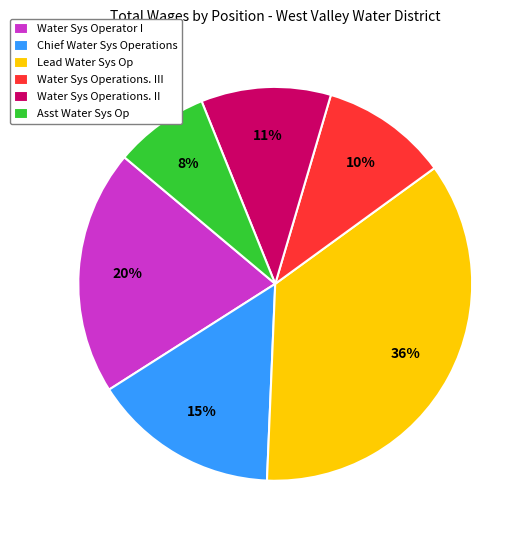

Do Water Sys Operator I and Chief Water Sys Operations together represent more than half of the pie?

No